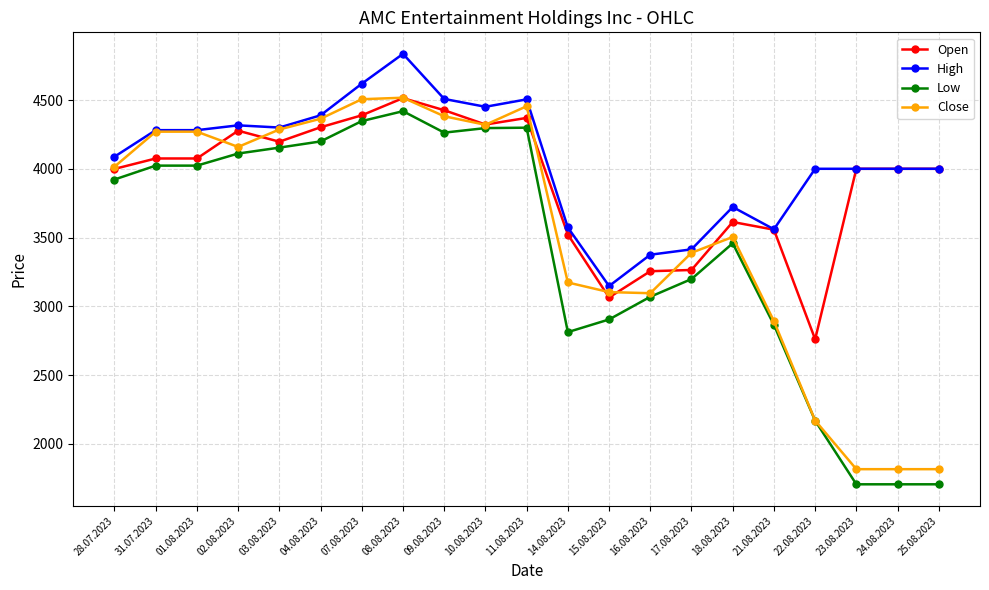

What is the sum of all Open values?

81981